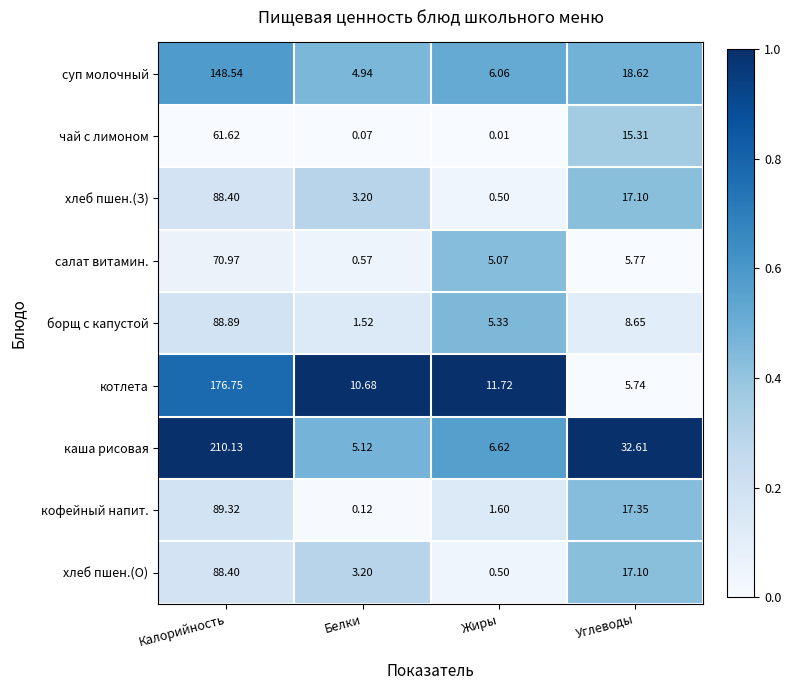

Rank the categories by хлеб пшен.(З) value from highest to lowest.

Калорийность, Углеводы, Белки, Жиры